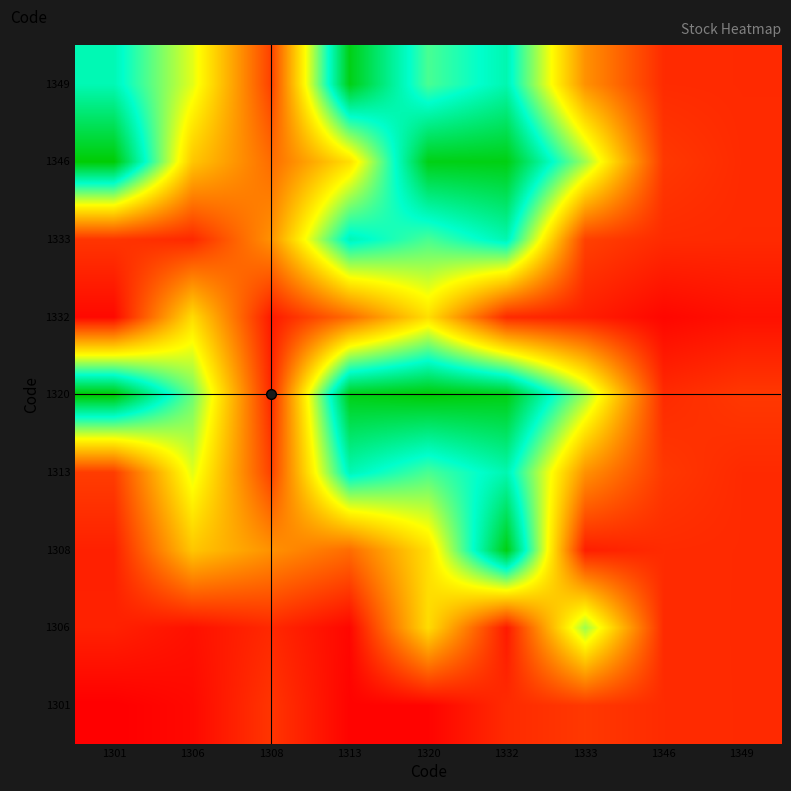

Count the number of data series in this chart.

9